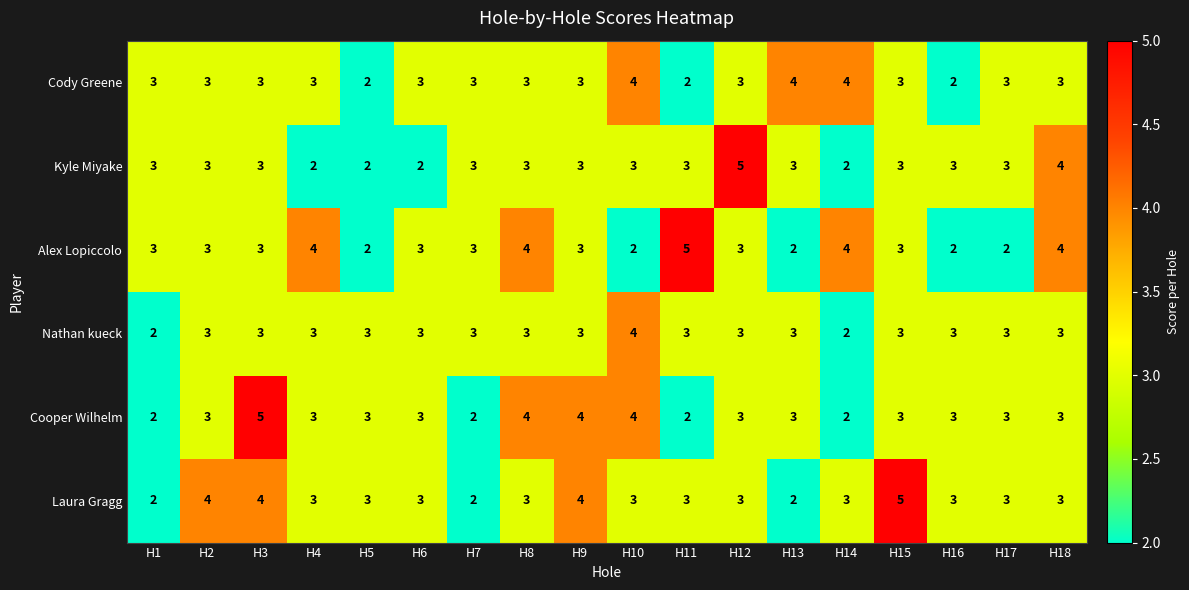

How many values in the Cooper Wilhelm series are below 3?

4